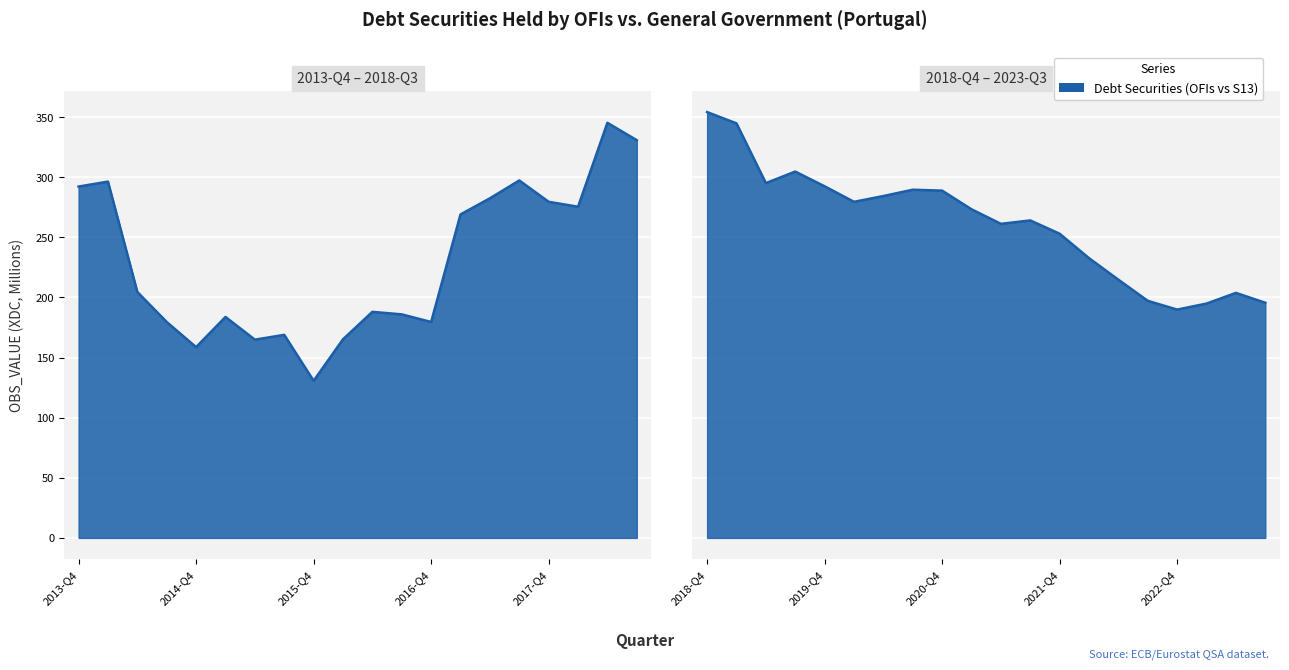

What is the difference between the values at 2013-Q4 and 2017-Q1?

23.2